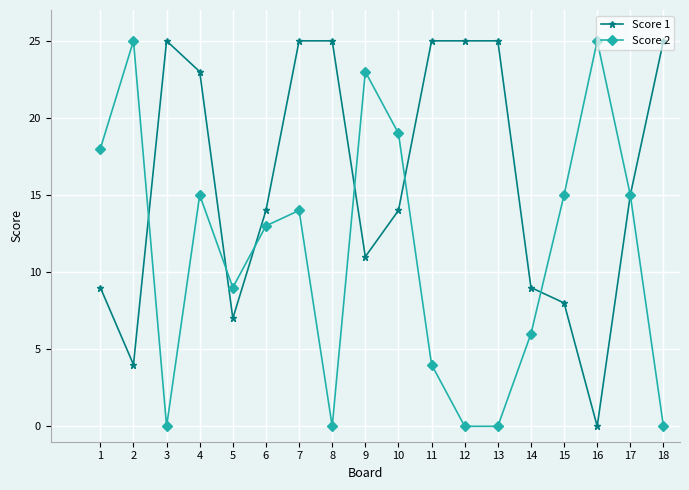

At how many categories does at least one series exceed 2?

18